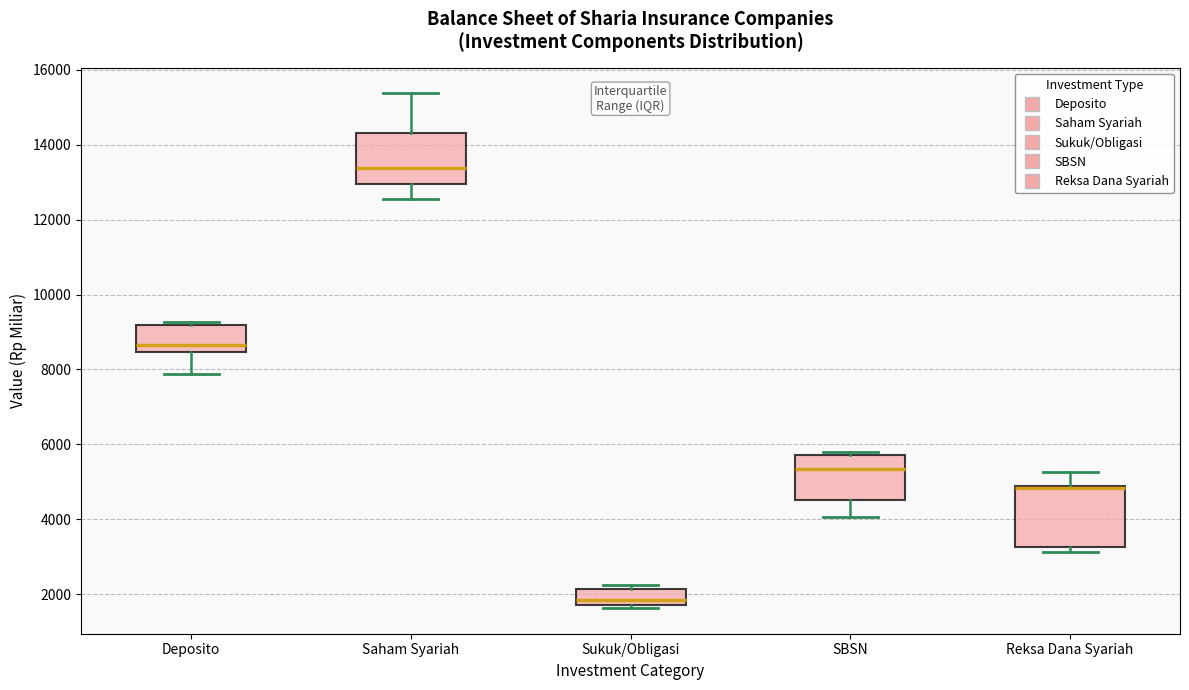

Comparing the boxes themselves (not the whiskers), which one is the tallest?

Reksa Dana Syariah